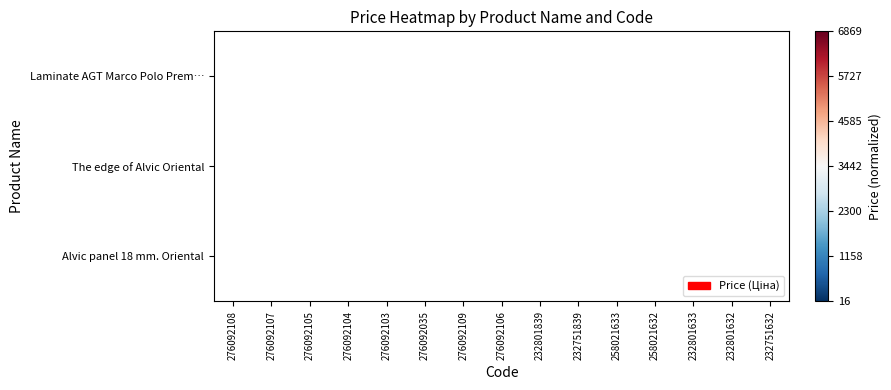

What is the smallest value displayed?

-1.0